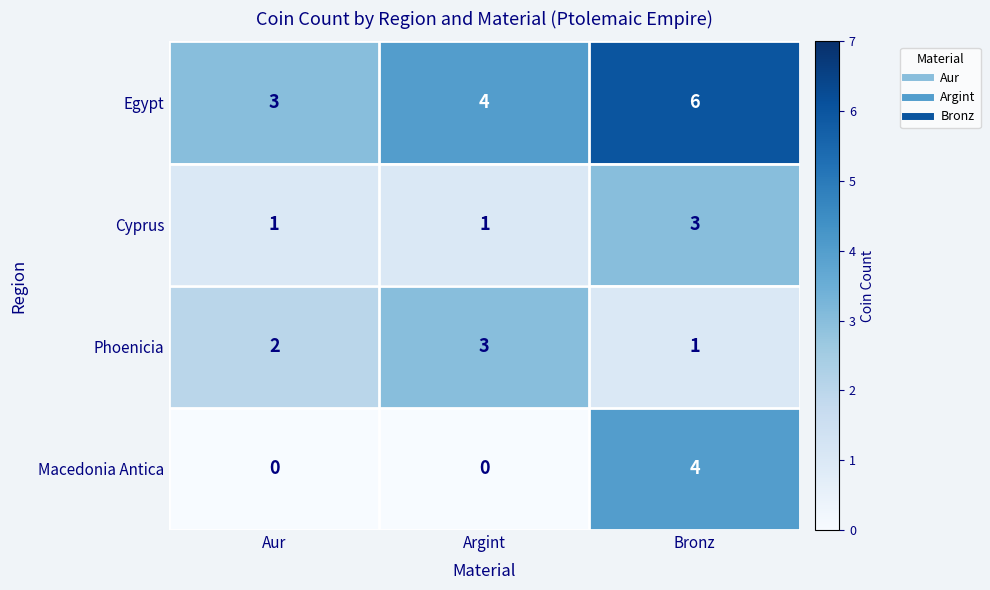

Count the number of data series in this chart.

4